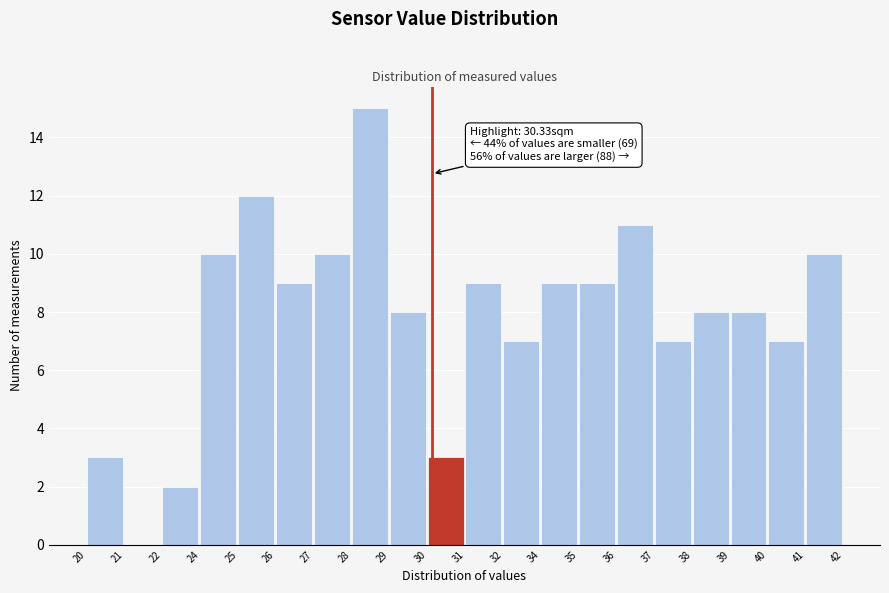

Reading left to right, extract all data points from this chart.

20=3	21=0	22=2	24=10	25=12	26=9	27=10	28=15	29=8	30=3	31=9	32=7	34=9	35=9	36=11	37=7	38=8	39=8	40=7	41=10